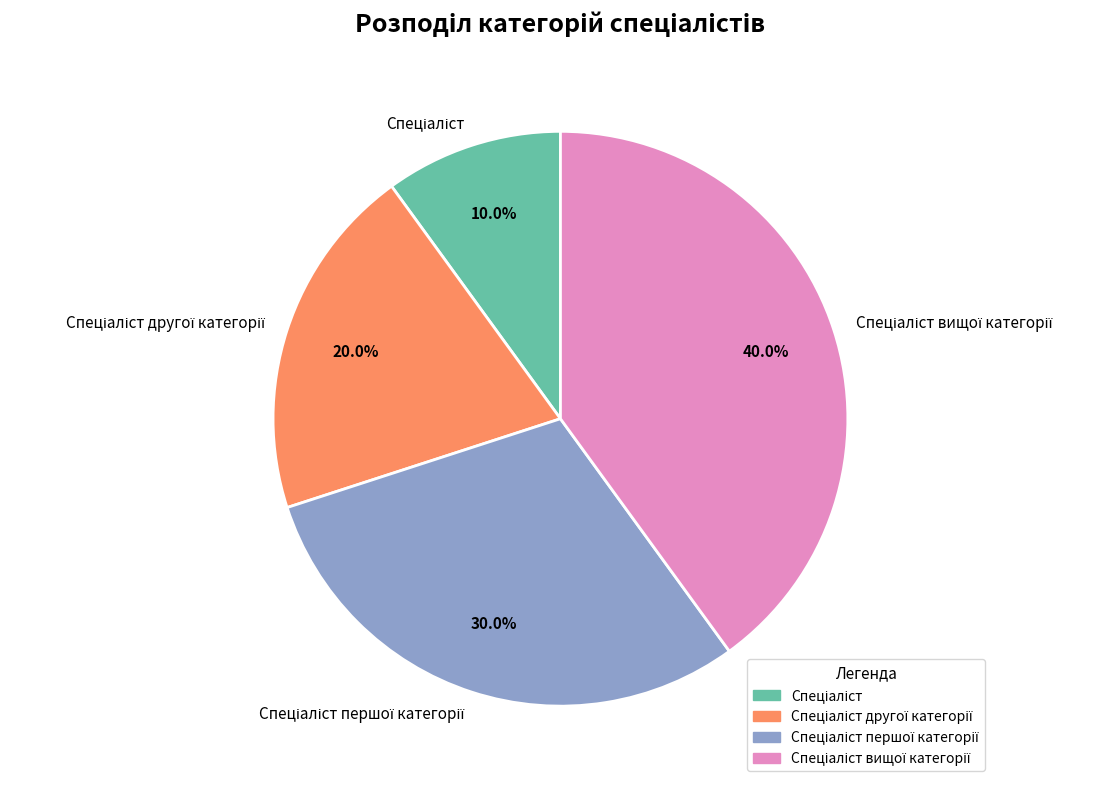

Is there any slice that represents more than half of the pie?

No